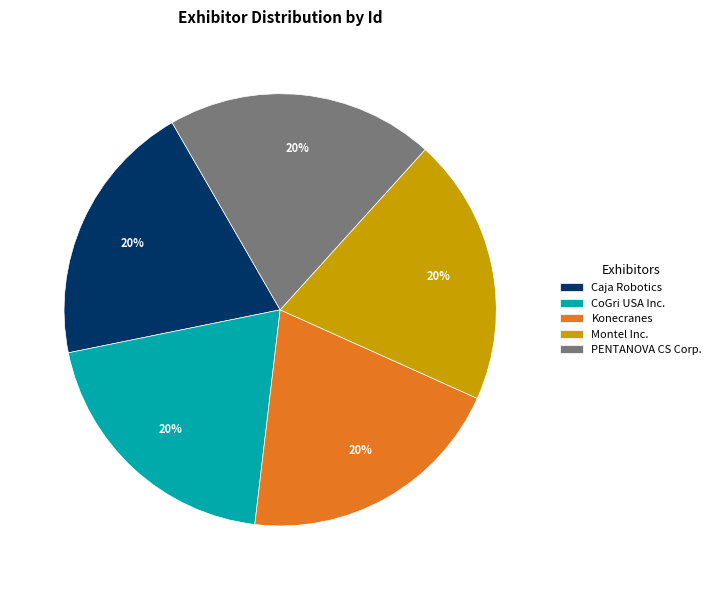

How many slices are in this pie chart?

5